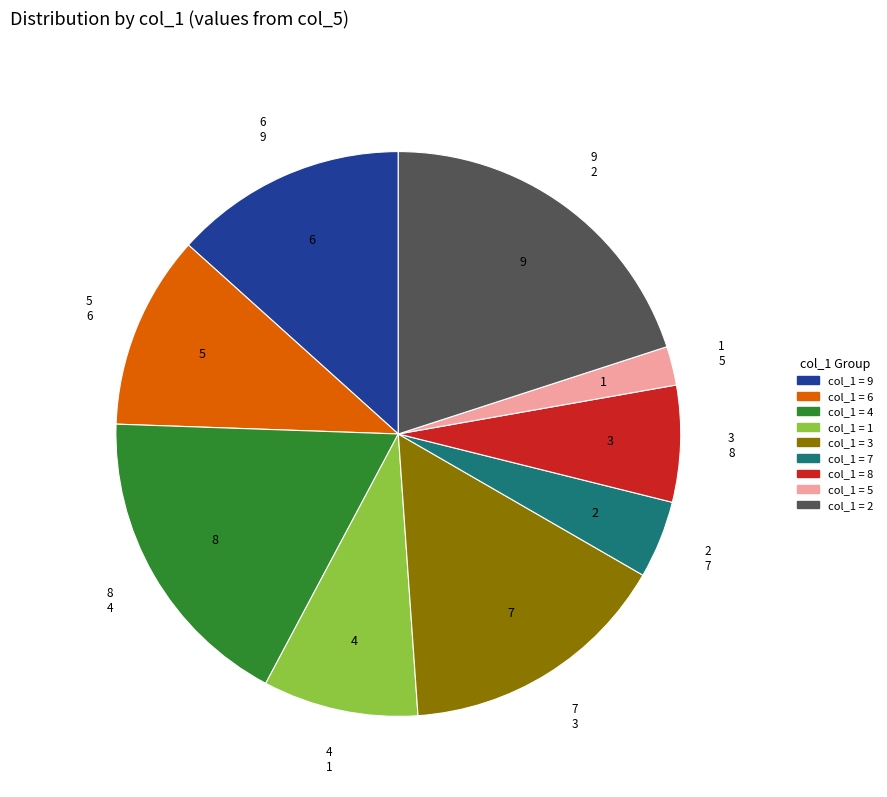

Does any single category account for the majority?

No